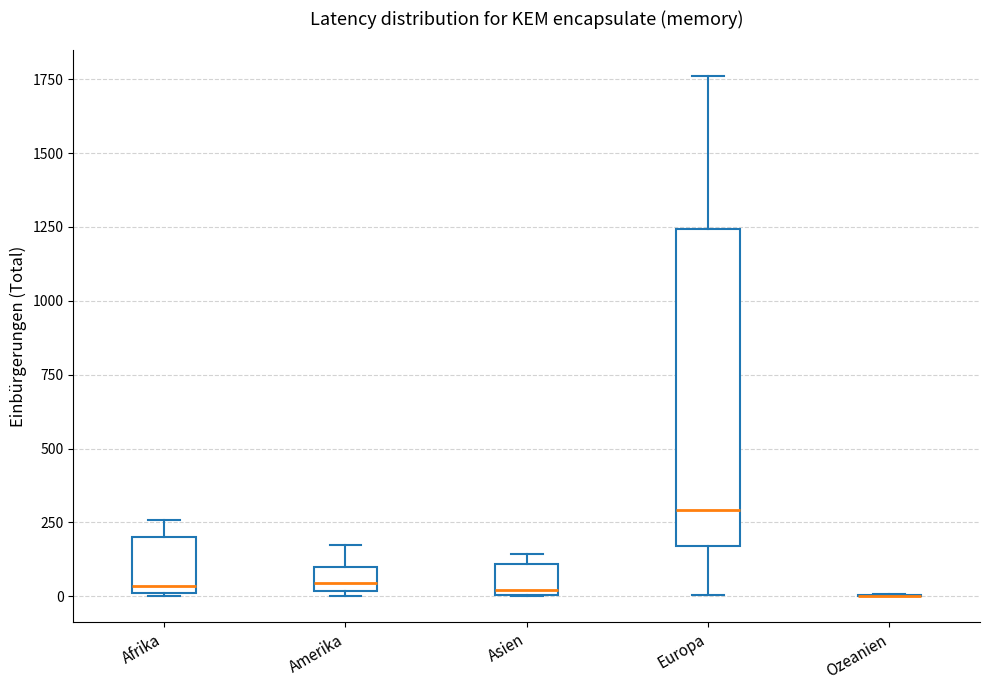

Comparing the boxes themselves (not the whiskers), which one is the tallest?

Europa